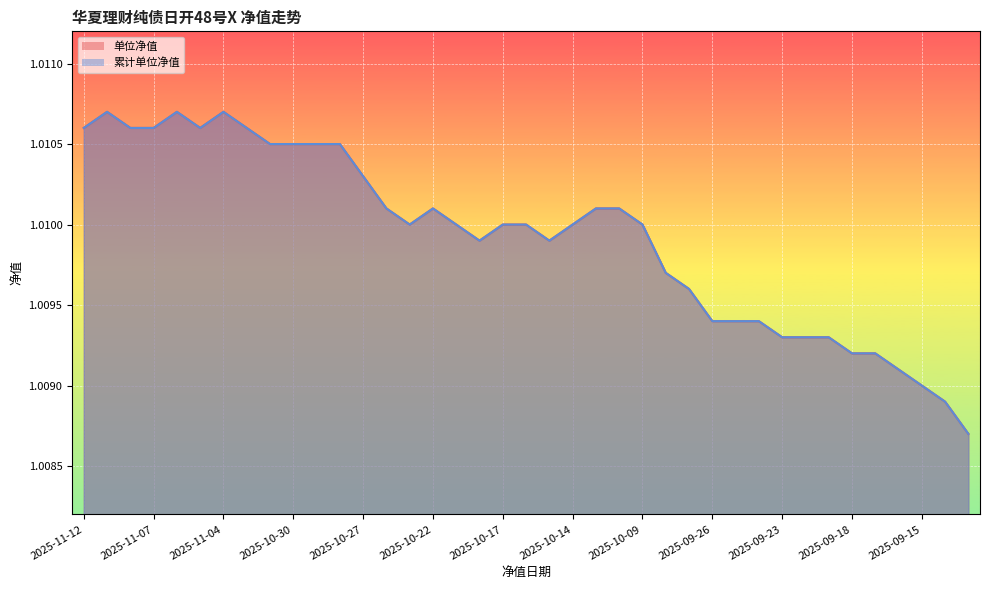

What is the sum of all 累计单位净值 values?

39.4